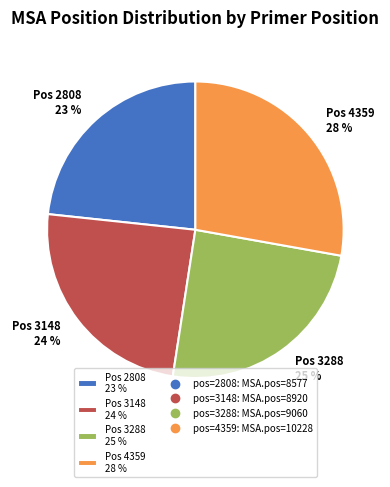

What is the largest slice in the pie chart?

Pos 4359 28 %